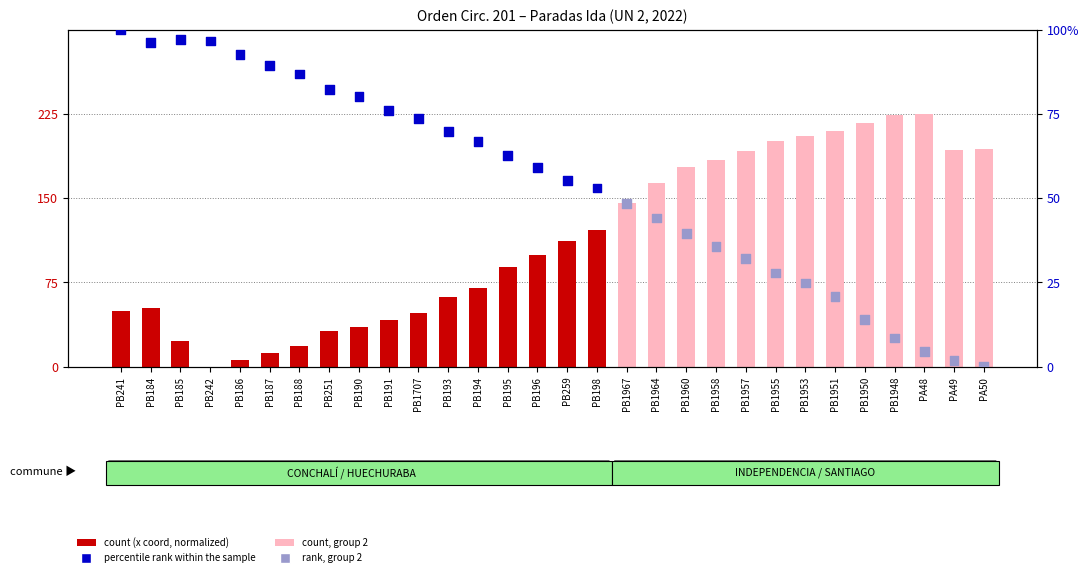

What is the total value across all series at PB1707?

121.7